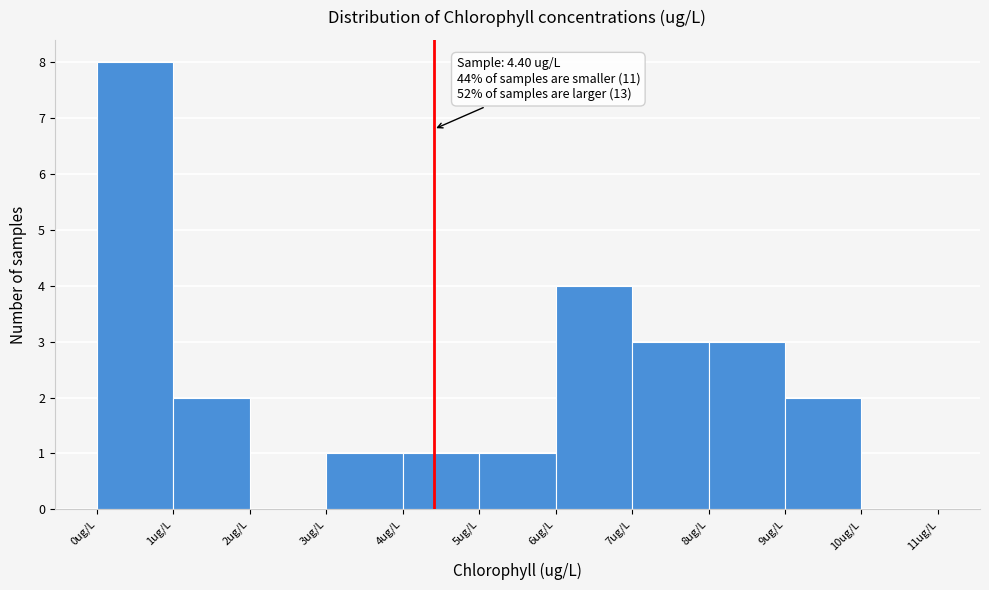

Which range on the x-axis has the tallest bar?

0 to 1